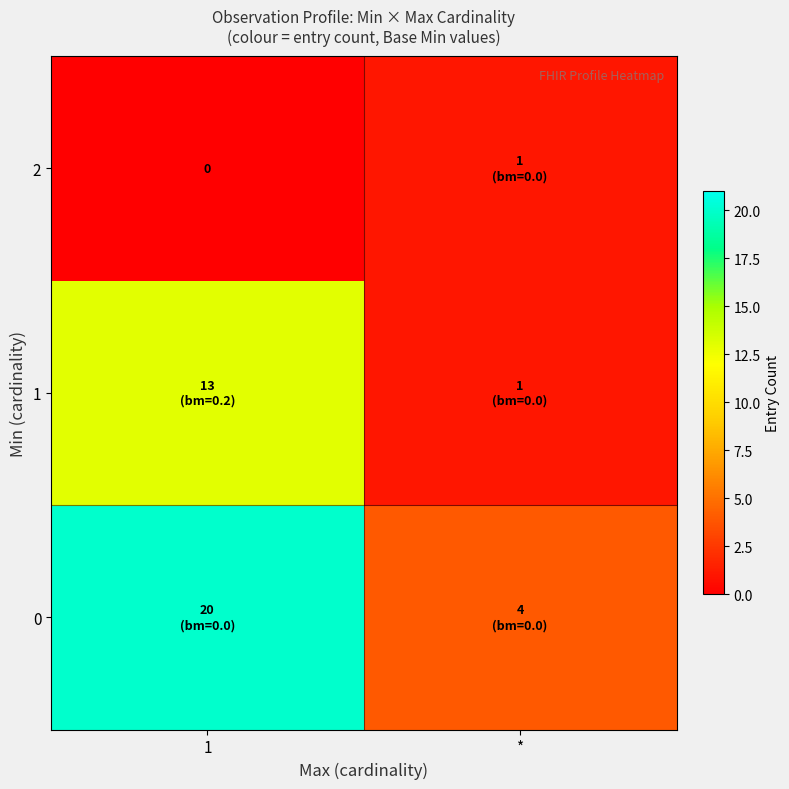

How many values in the 2 series are below 1?

1